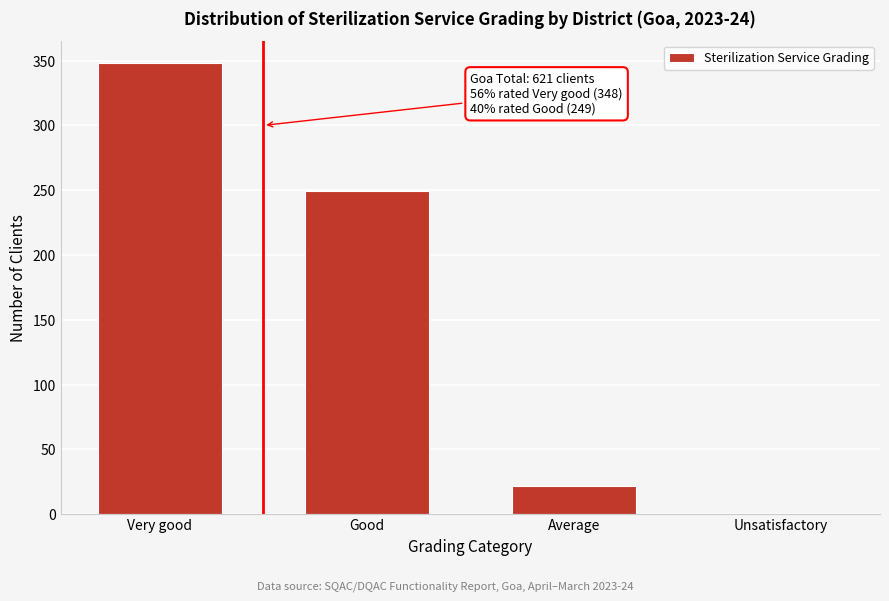

Reading right to left, list all the values displayed in this chart.

Unsatisfactory=0	Average=22	Good=249	Very good=348